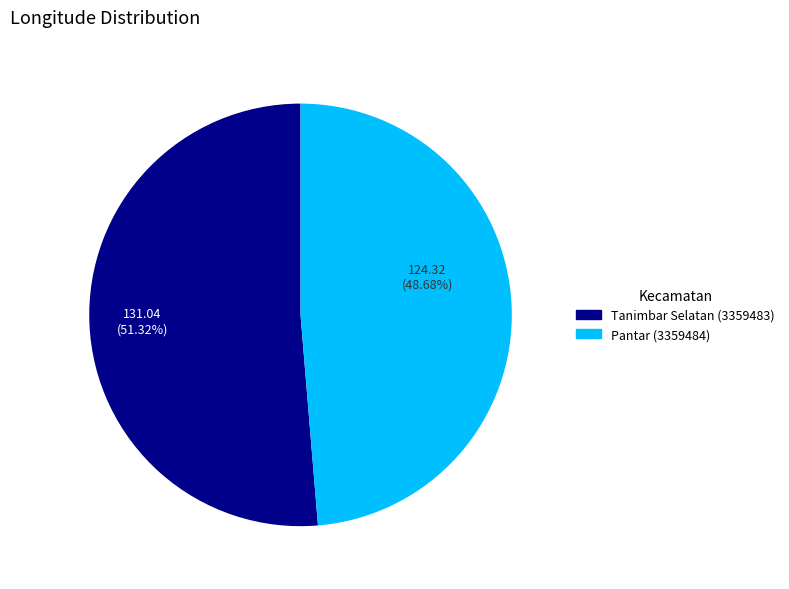

How much of the chart is everything except Pantar (3359484)?

51.3%